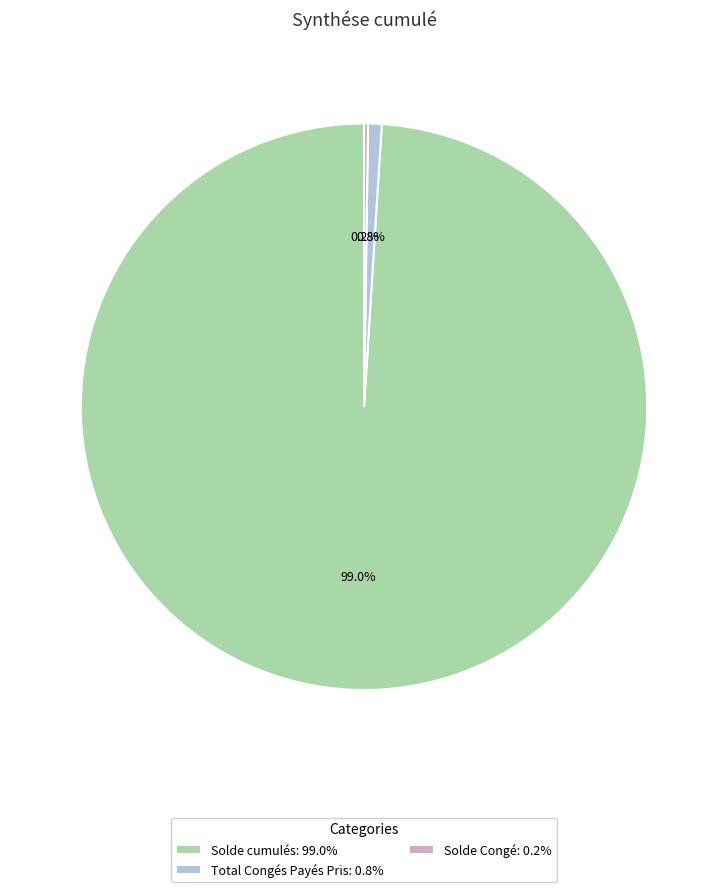

Does any single category account for the majority?

Yes